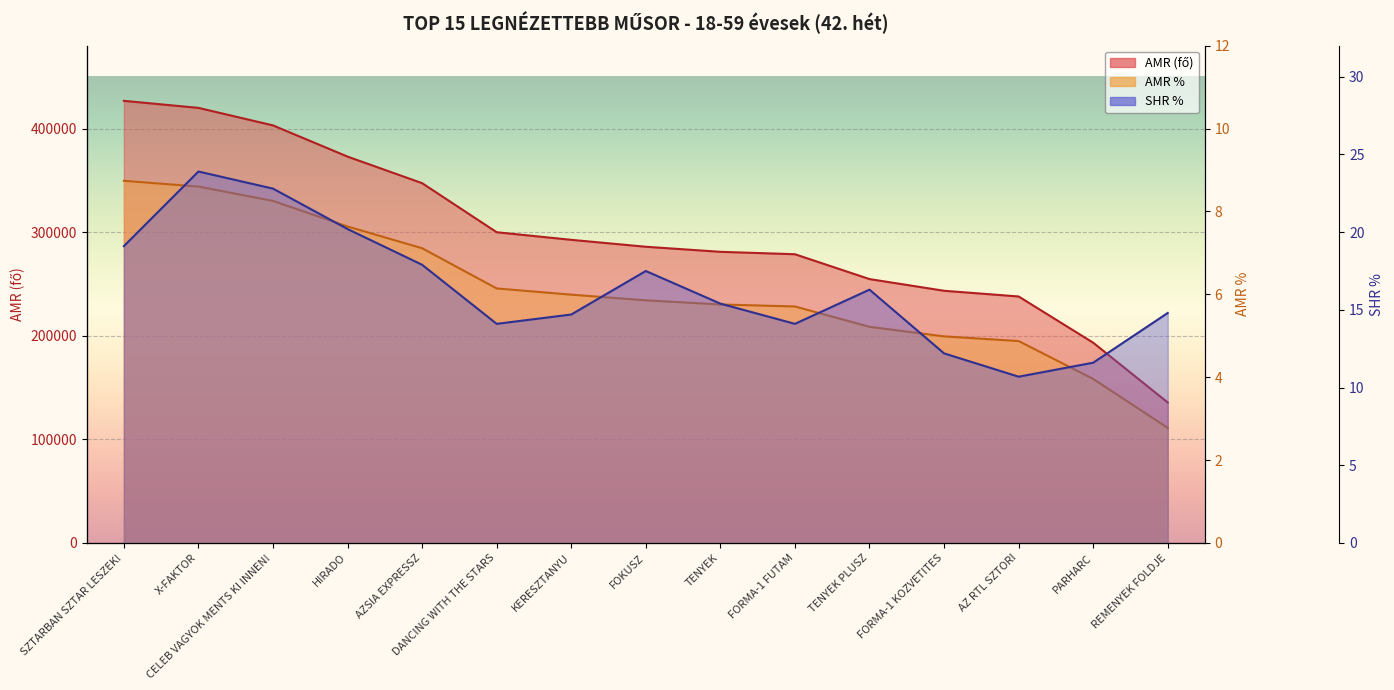

Is it true that AMR % equals 15.3 at SZTARBAN SZTAR LESZEK!?

False